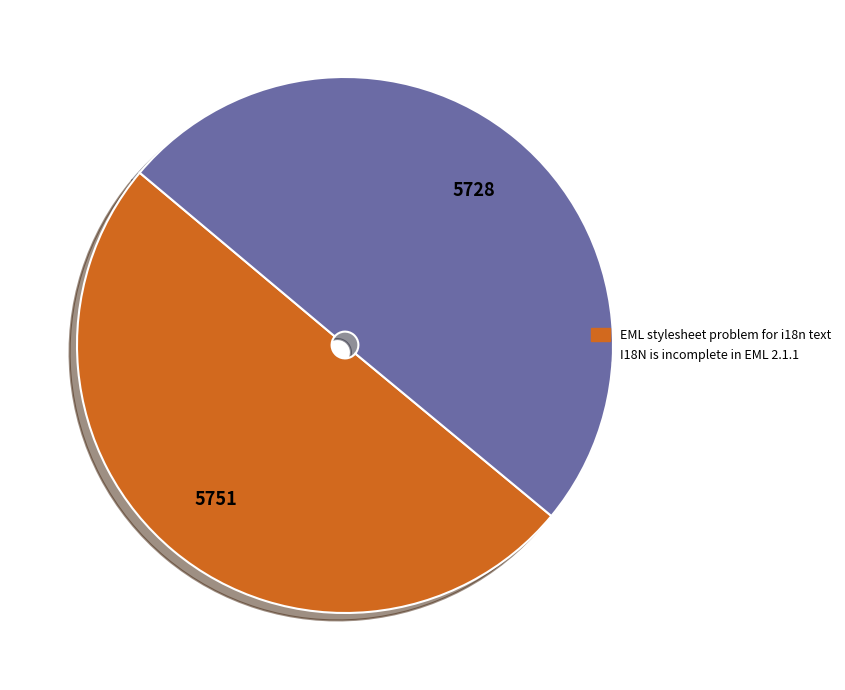

True or false: EML stylesheet problem for i18n text accounts for 50% of the total.

True